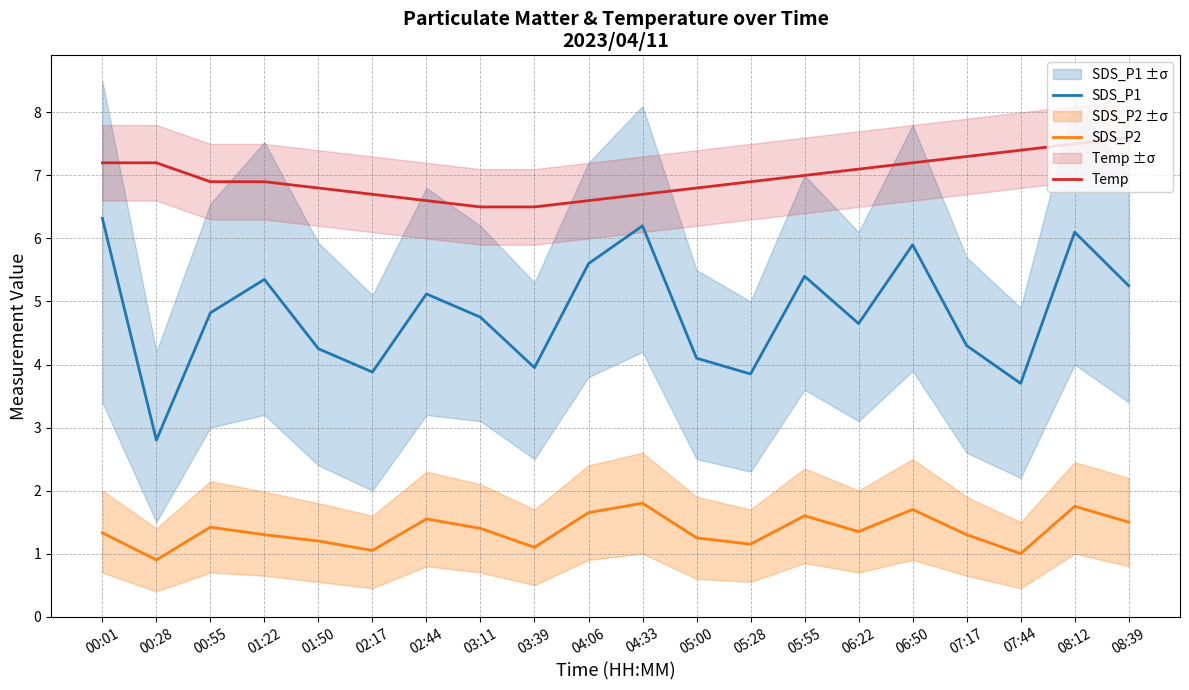

The value of SDS_P1 at 06:50 is 5.9. True or false?

True